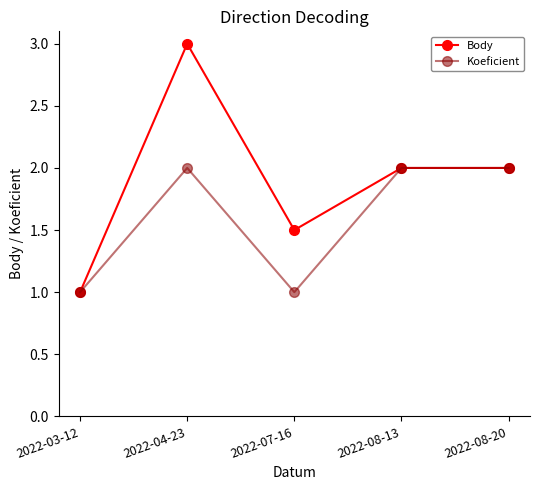

What are all the series names shown in the legend?

Body, Koeficient